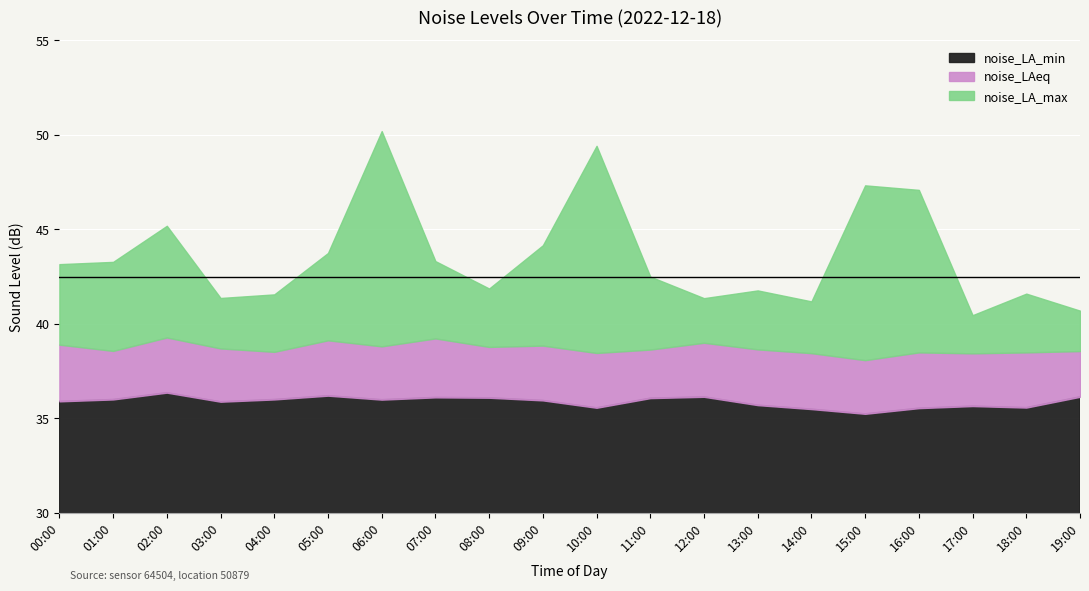

Is the value of noise_LAeq at 02:00 greater than the value of noise_LA_max at 11:00?

No